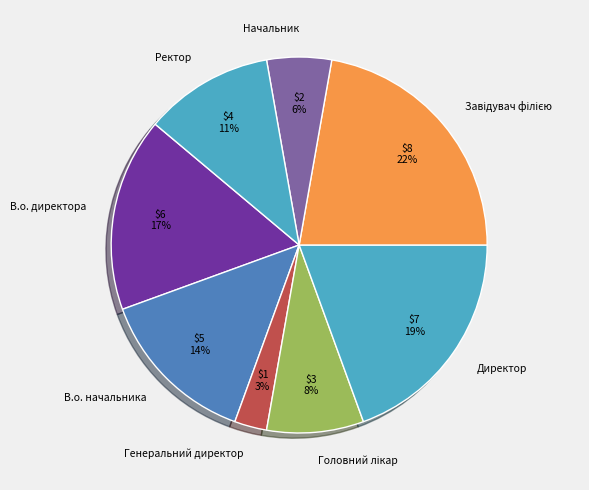

How many slices are in this pie chart?

8